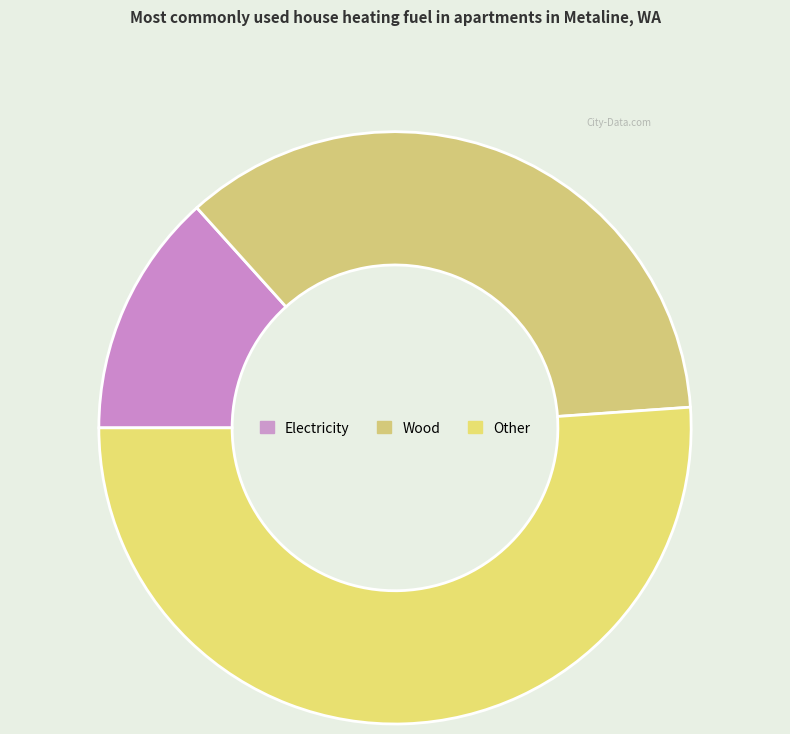

Rank the categories by value from lowest to highest.

Electricity, Wood, Other